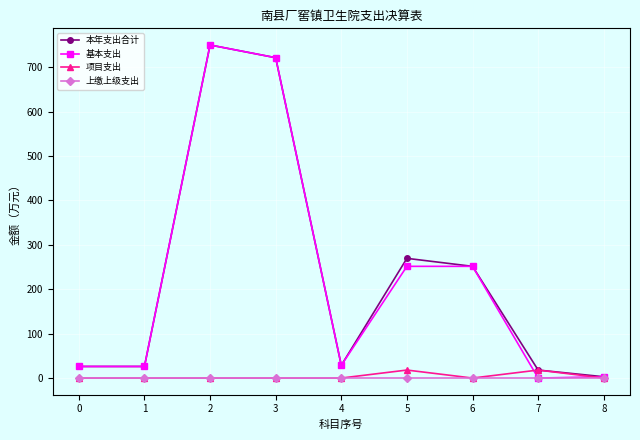

The value of 本年支出合计 at 6 is 251.6. True or false?

True